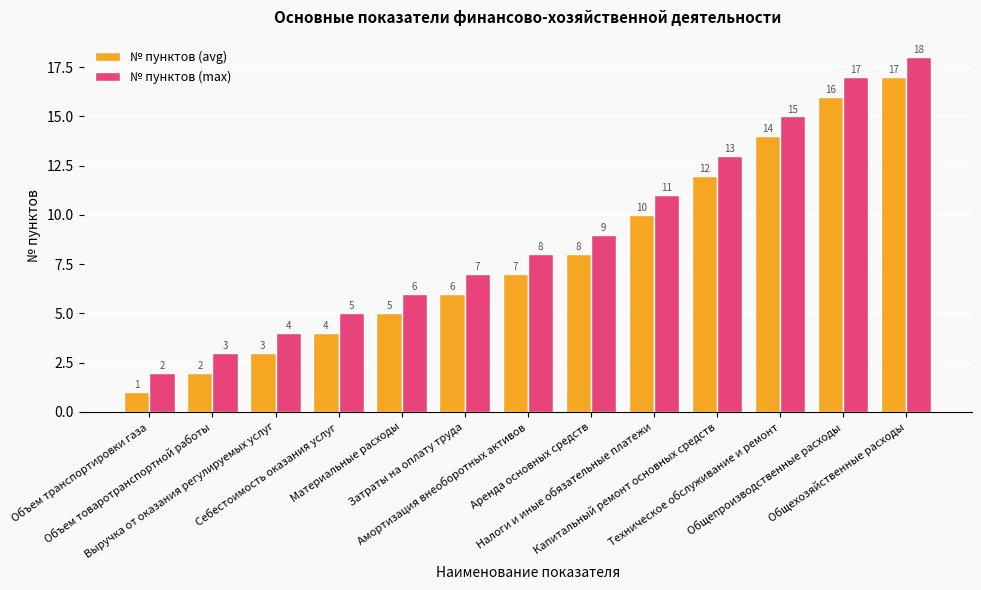

What is the label of the 2nd bar from the right?

Общепроизводственные расходы